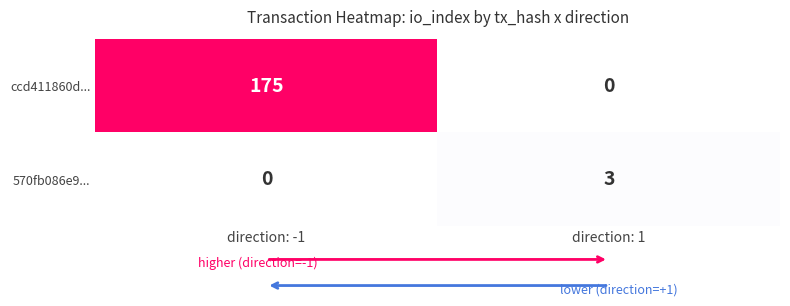

What is the total value across all series at io_index?

178